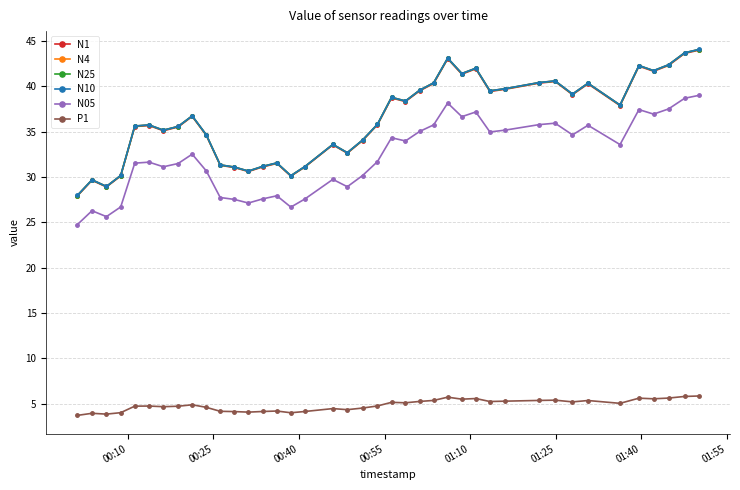

What is the value of the N05 point at the 4th from the left?

26.7